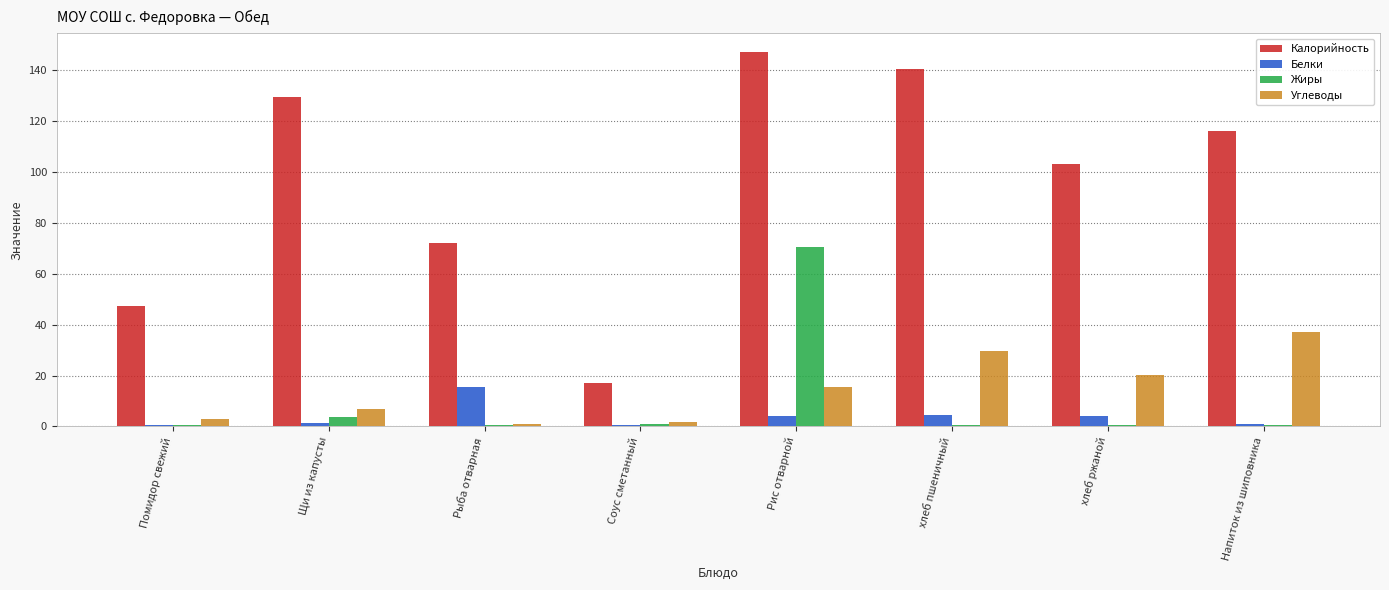

Which series has the largest total across all categories?

Калорийность